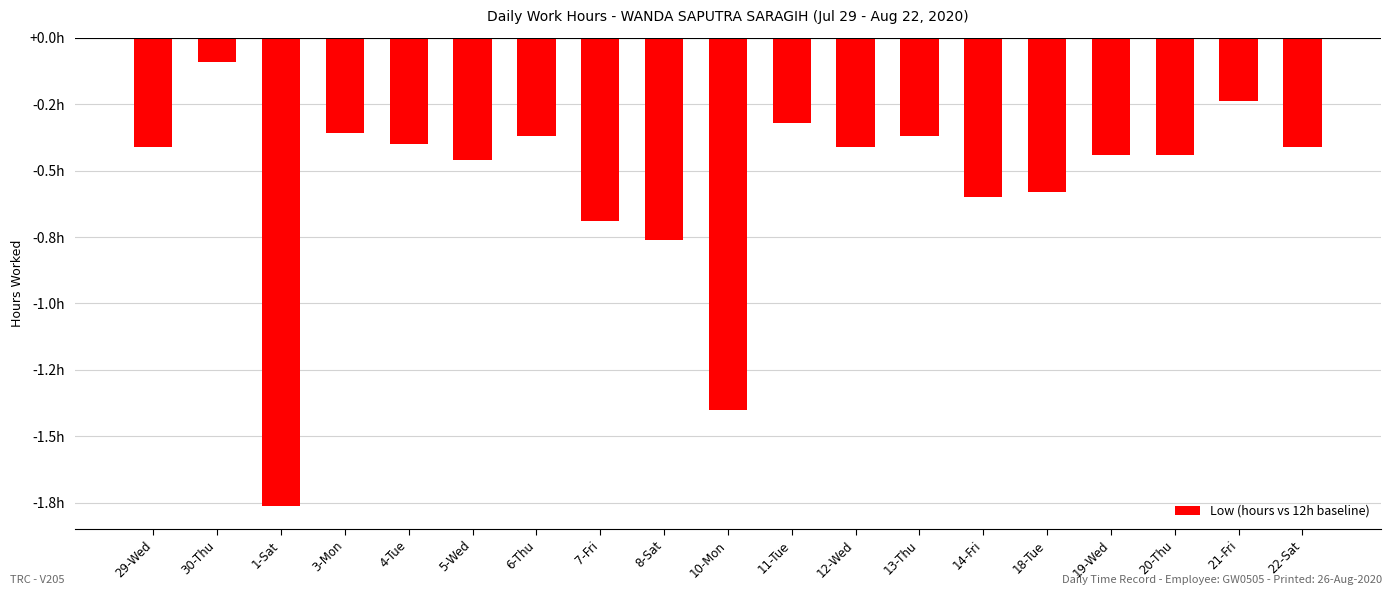

Are the bars horizontal?

No